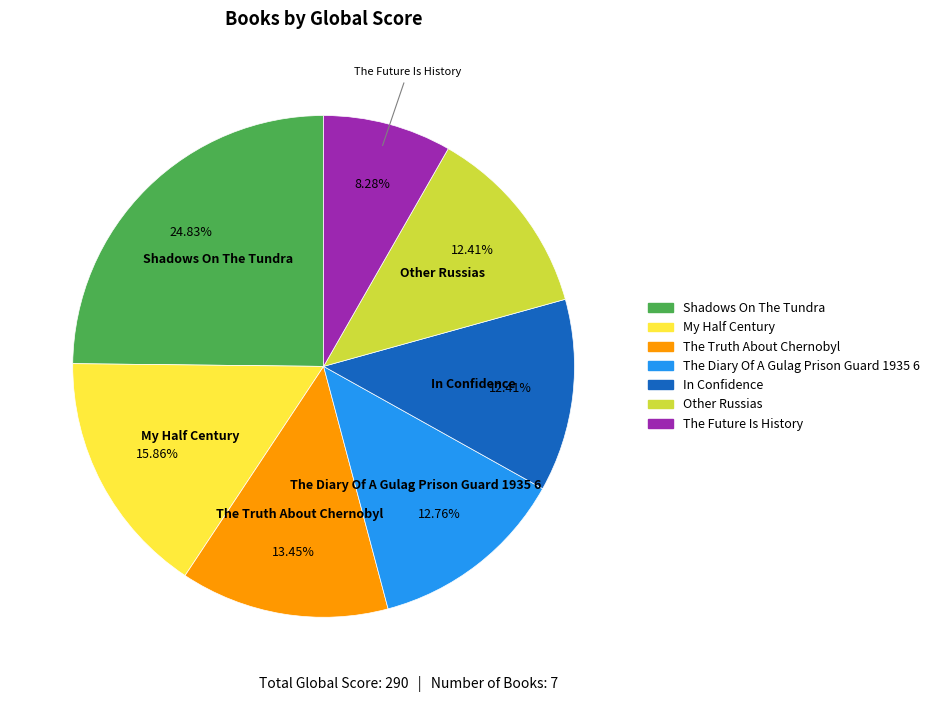

Does Shadows On The Tundra represent more than half of the total?

No